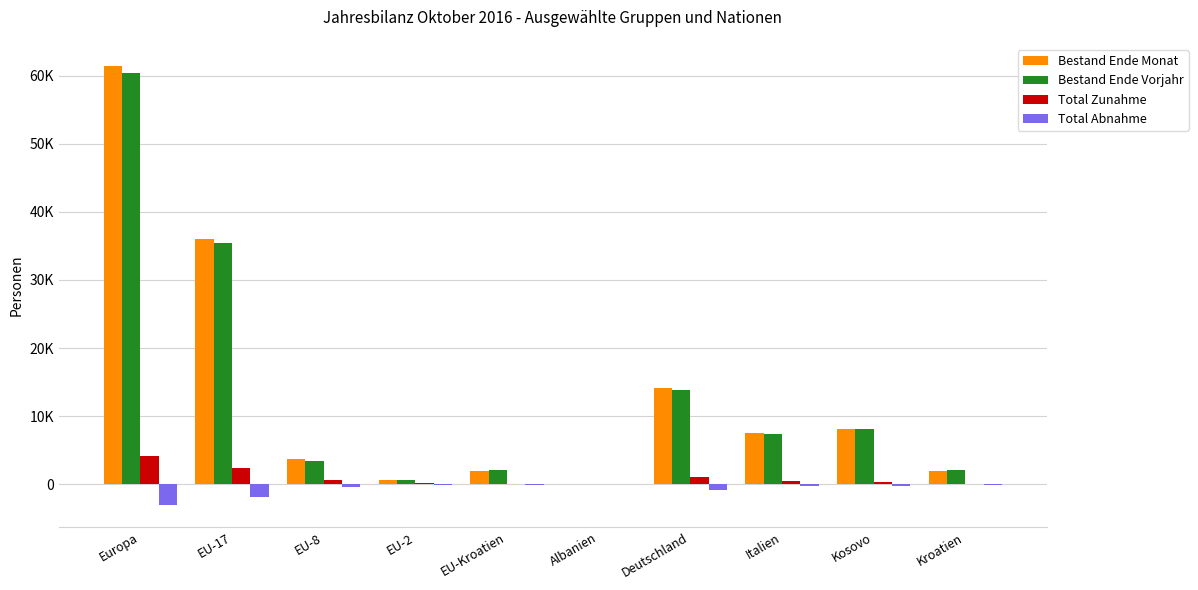

What is the greatest value displayed?

61425